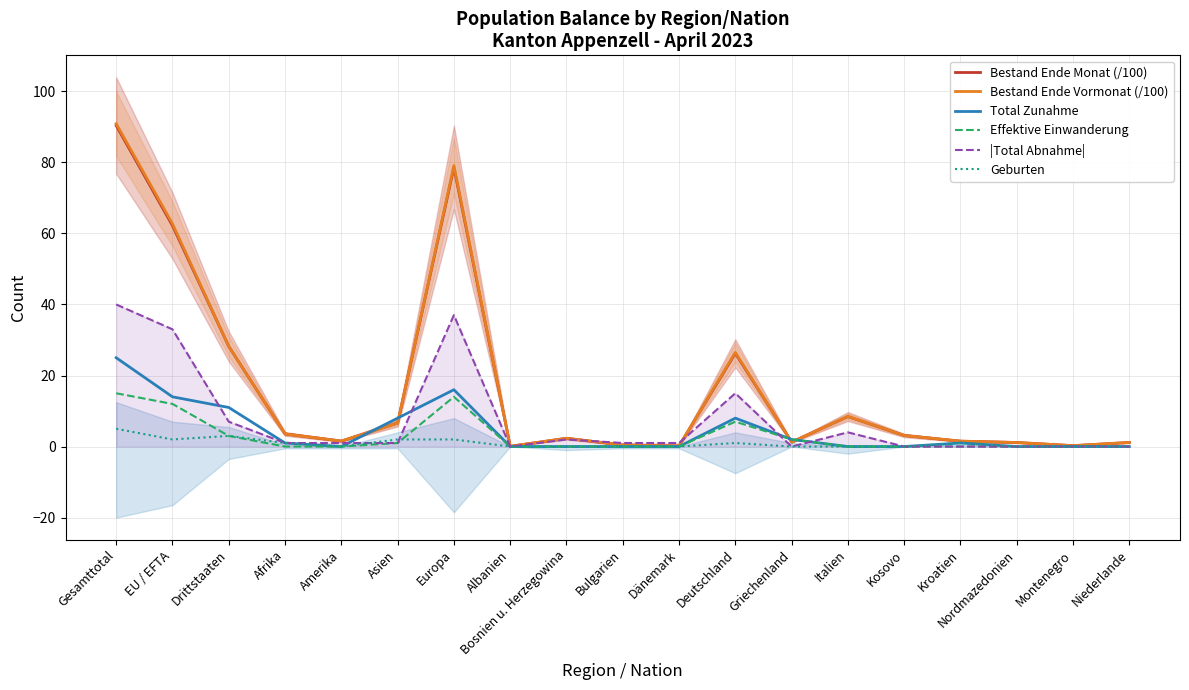

How many interior local valleys does the Geburten series have?

2